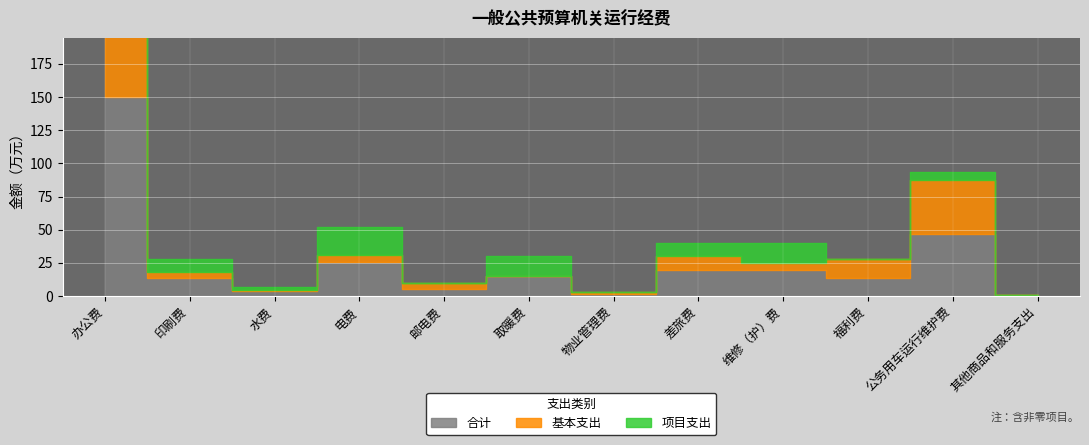

What is the label of the 3rd point from the right?

福利费